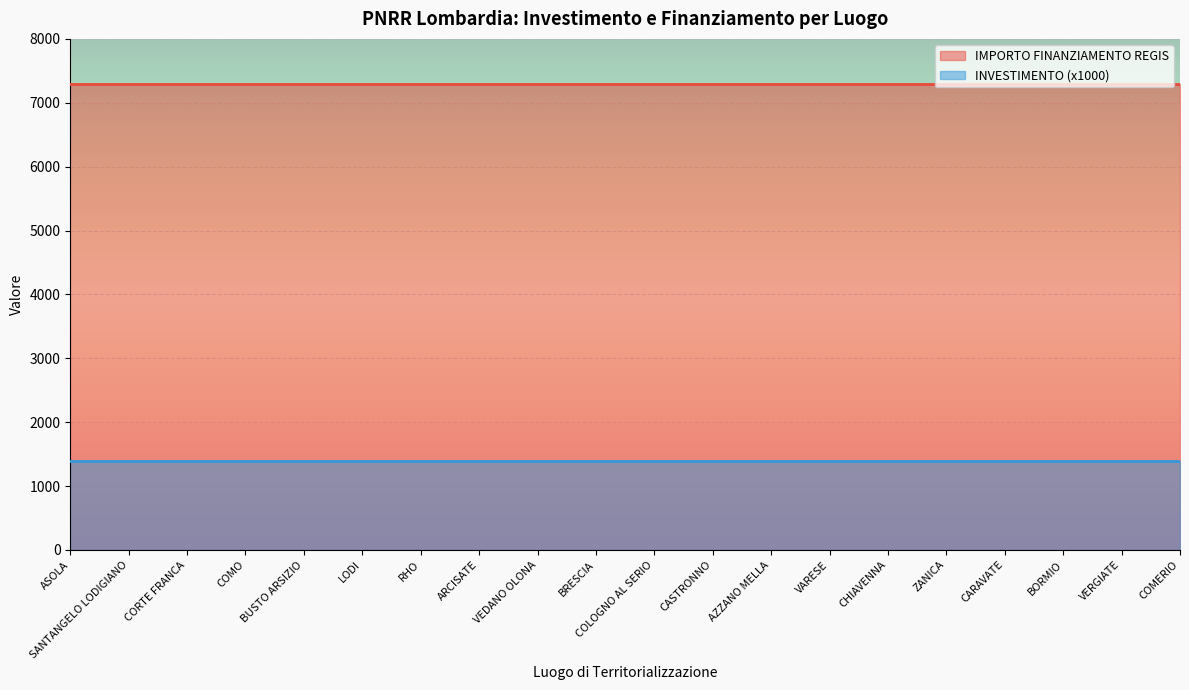

What is the sum of the IMPORTO FINANZIAMENTO REGIS values at SANTANGELO LODIGIANO and ASOLA?

14602